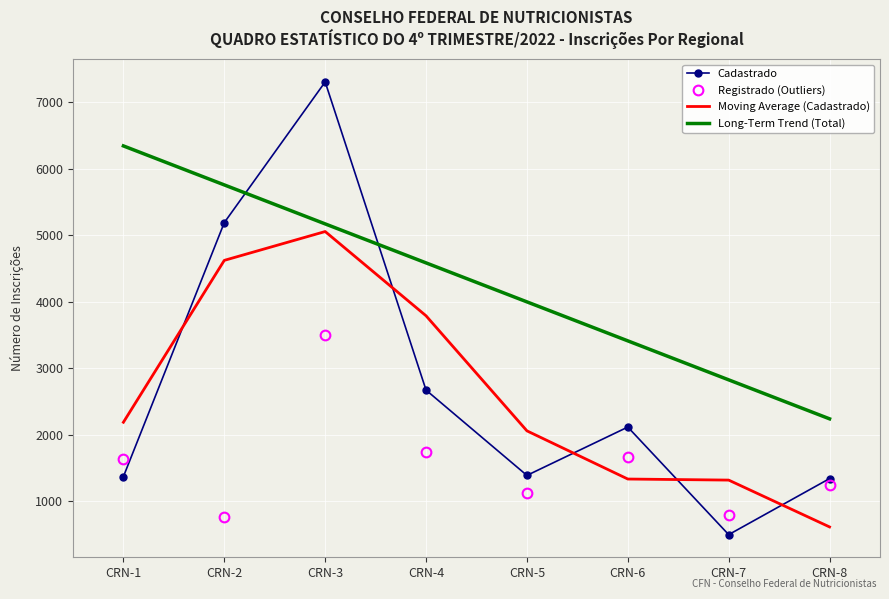

What is the sum of all Long-Term Trend (Total) values?

34312.0